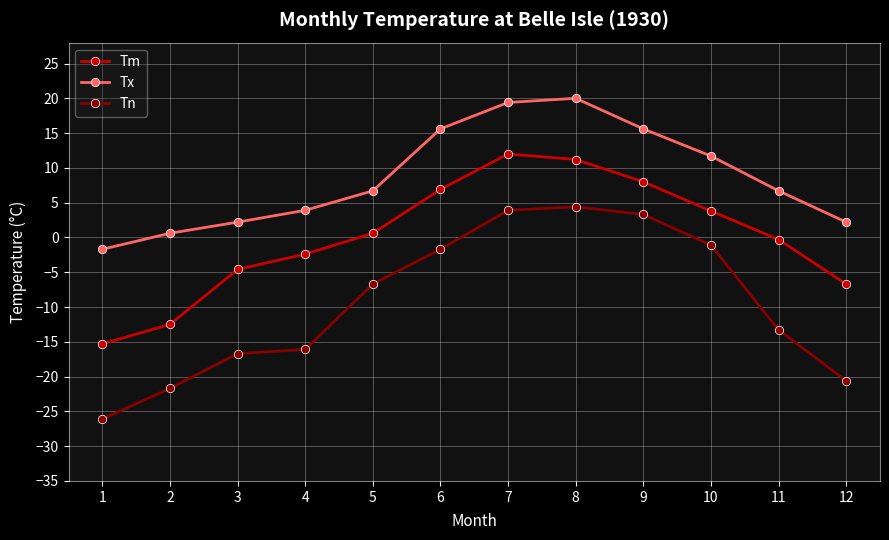

How many interior local peaks does the Tn series have?

1